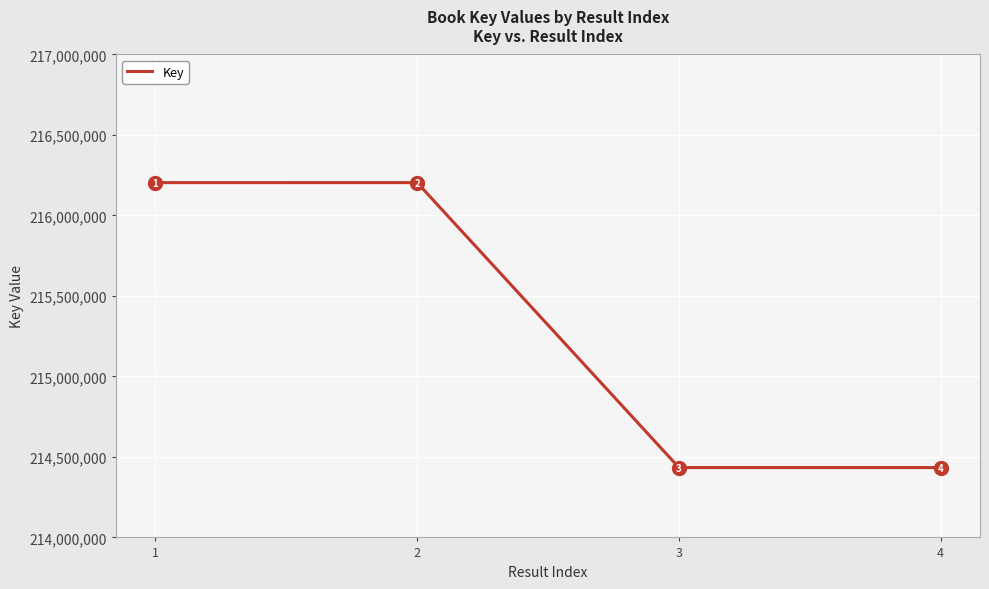

The chart shows a value of 214433947 at 4. True or false?

True